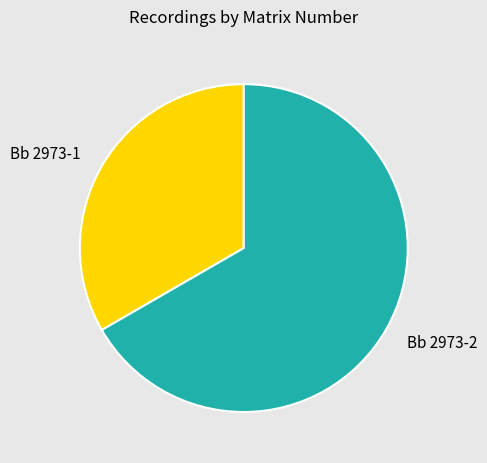

How many segments does this pie chart have?

2